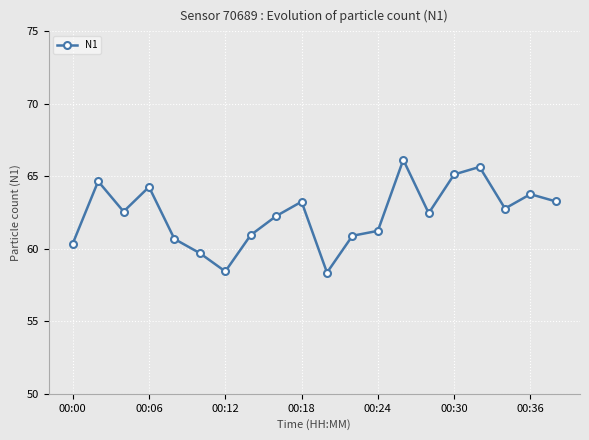

What is the minimum value shown in the chart?

58.4